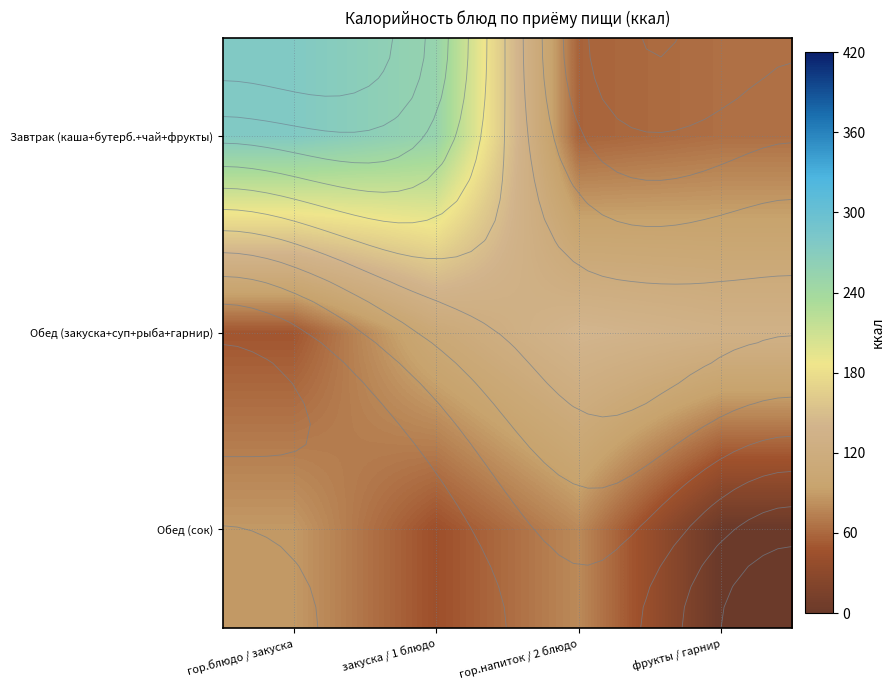

Is the value of Обед (закуска+суп+рыба+гарнир) at гор.напиток / 2 блюдо greater than the value of Завтрак (каша+бутерб.+чай+фрукты) at гор.блюдо / закуска?

No